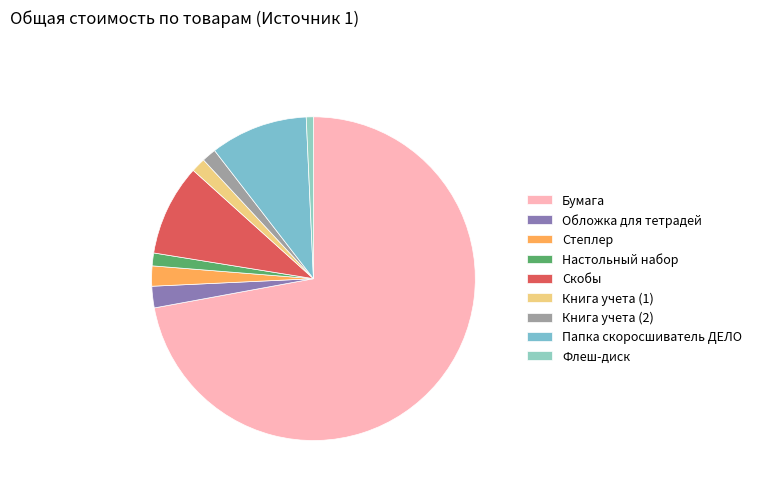

Count the number of slices in the pie.

9